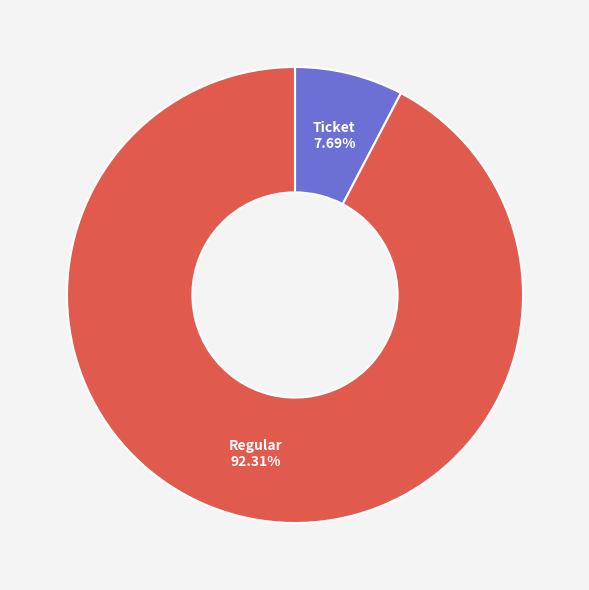

Does any single category account for the majority?

Yes